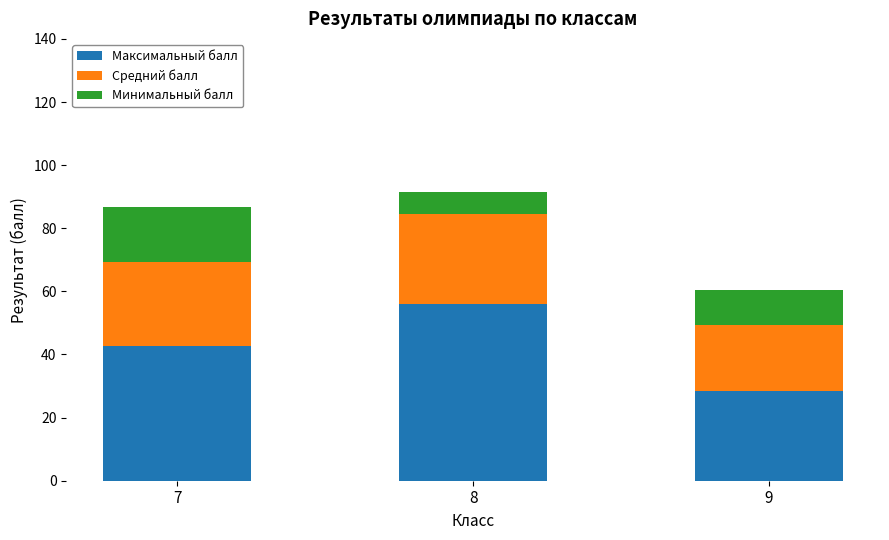

What is the lowest value of the Максимальный балл series?

28.5